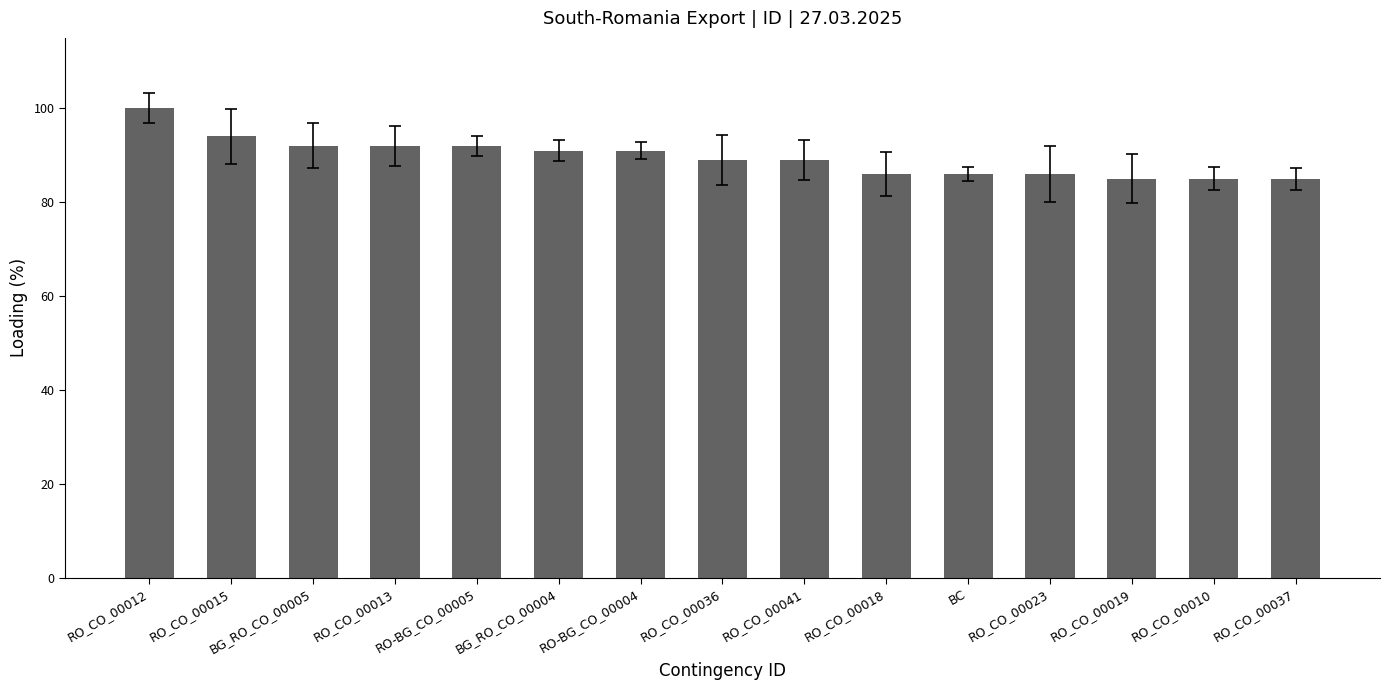

Where does the data first go above 89?

RO_CO_00012